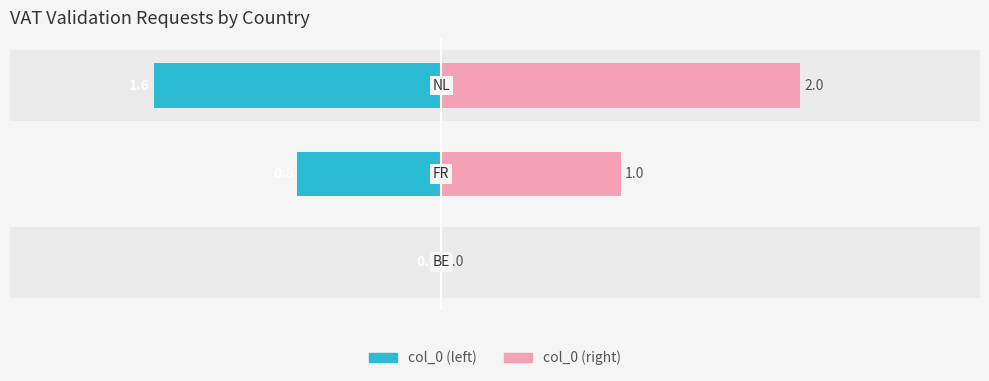

Reading left to right, what are all the values shown in this chart?

col_0 (left): 0=0.0	1=-0.8	2=-1.6
col_0 (right): 0=0.0	1=1.0	2=2.0